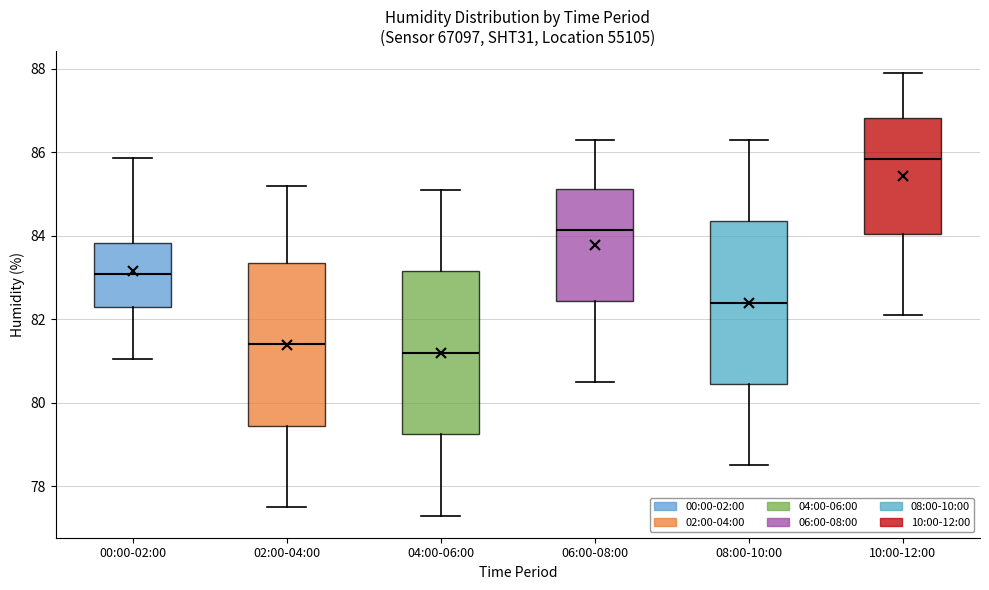

Where does the lower whisker of the box for 06:00-08:00 end on the y-axis? The values are not printed on the chart, so give them approximately, as read against the axis.

80.6